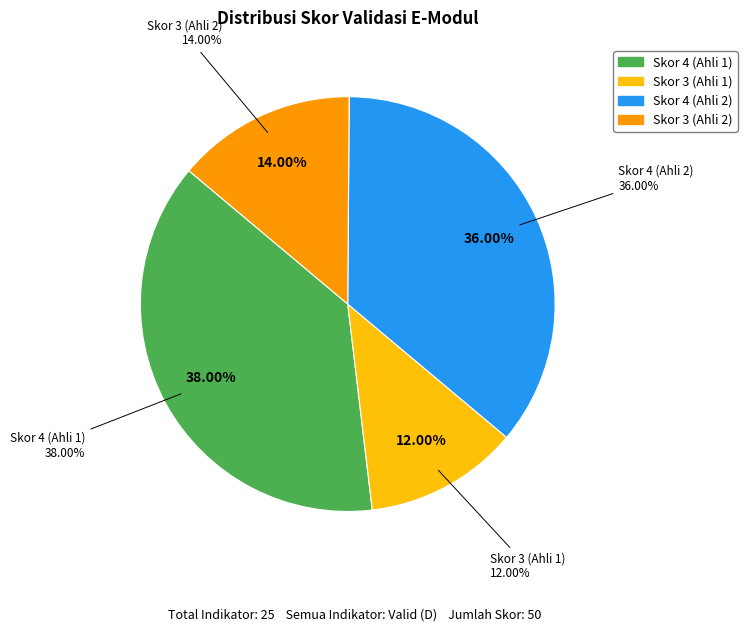

Which category has the smallest portion of the pie?

Skor 3 (Ahli 1)